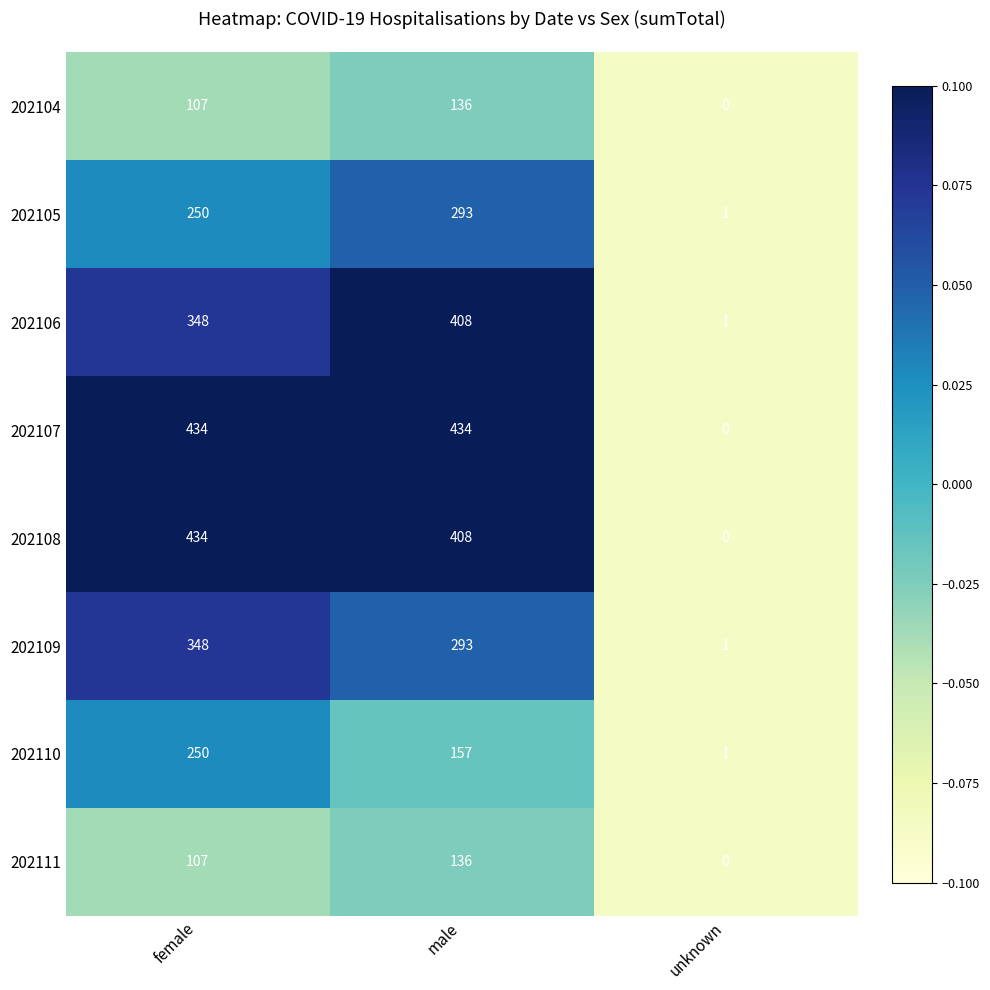

What is the approximate value of 202104 at female, to the nearest 5?

105